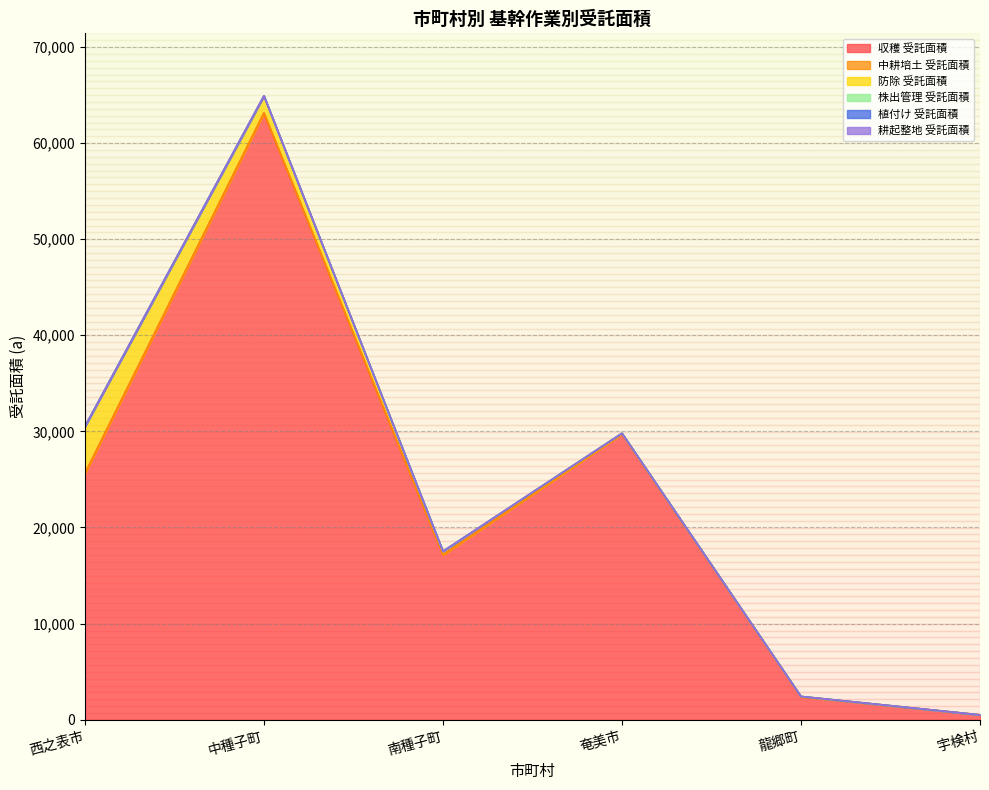

Which category has the highest value in the 中耕培土 受託面積 series?

西之表市